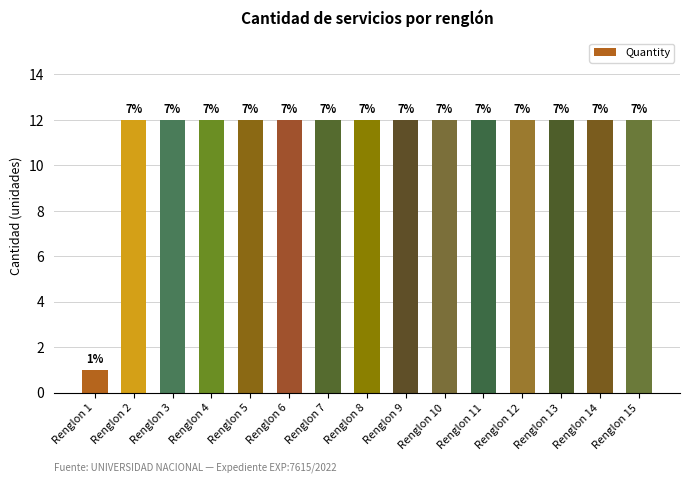

How many bars are there in total?

15